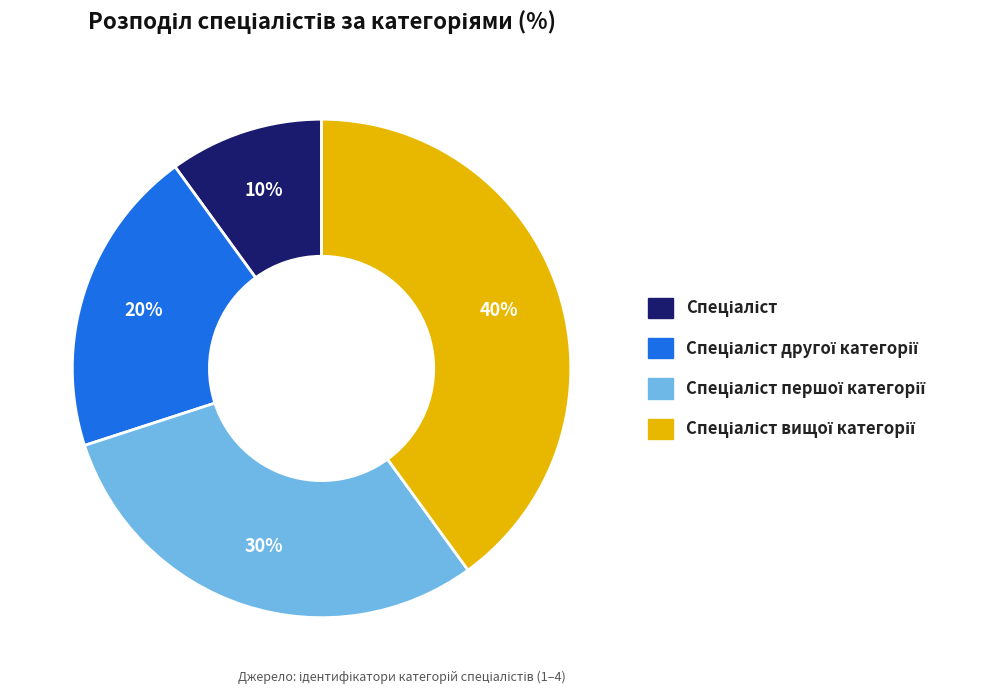

To the nearest percent, what is the difference between the largest and smallest slice percentages?

30%